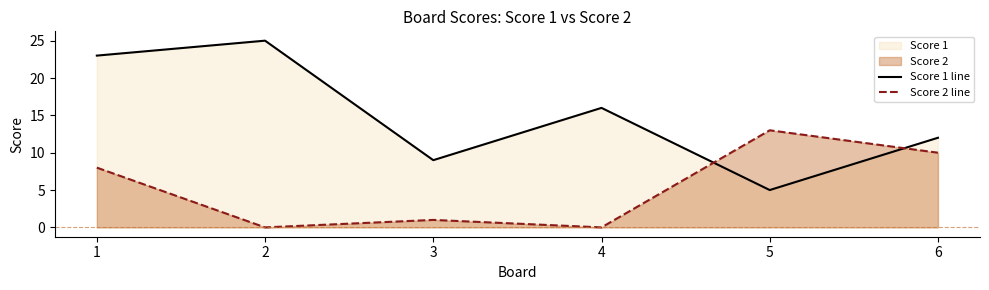

Between which two adjacent categories do Score 1 line and Score 2 line first intersect?

4 and 5